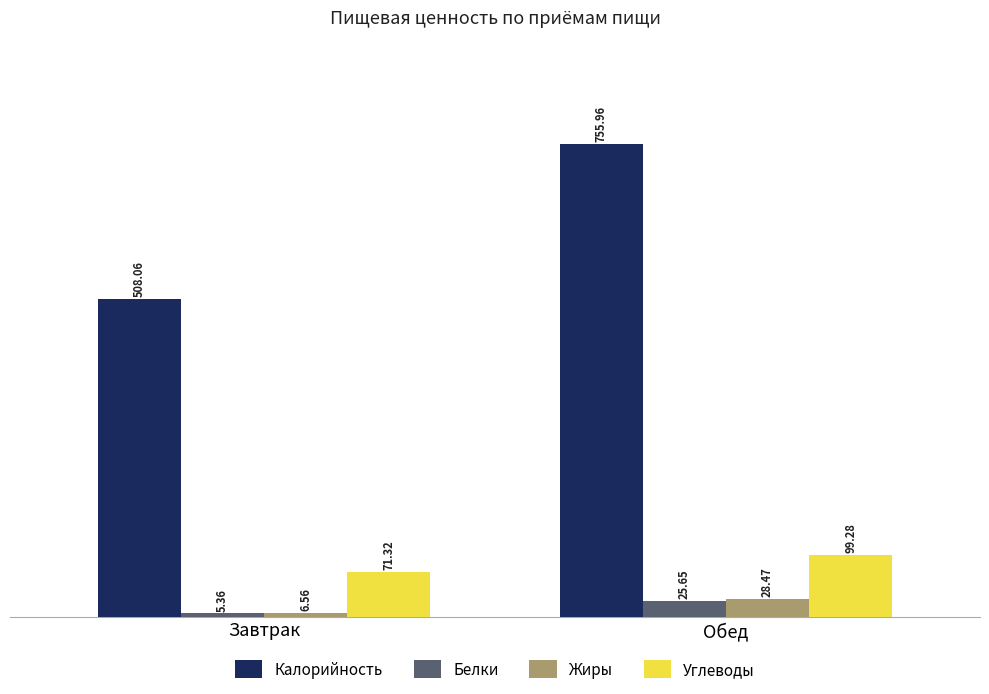

Where is Калорийность nearest to the value 632?

Завтрак